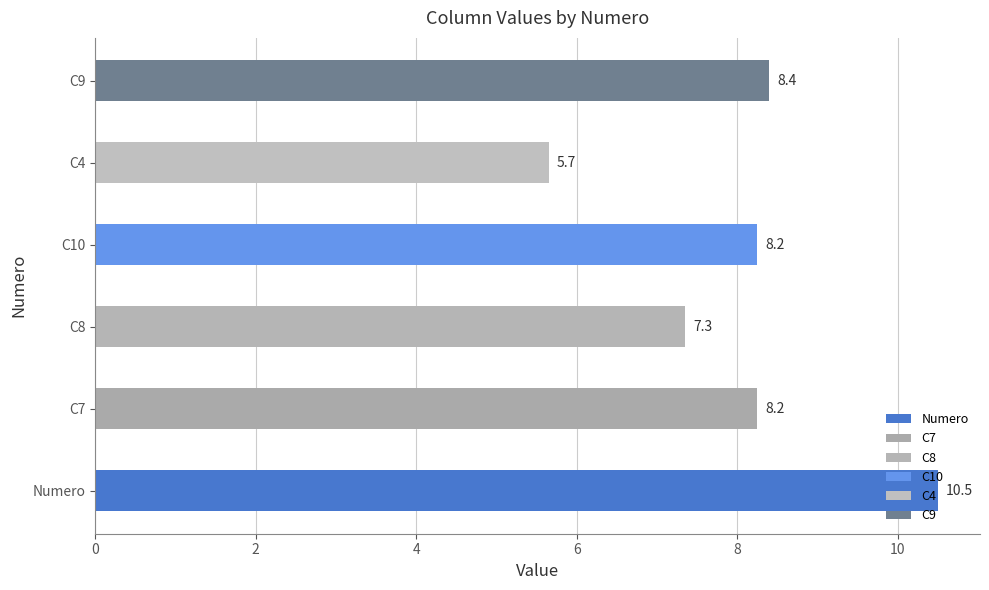

The C9 series shows 5 at 6. True or false?

False